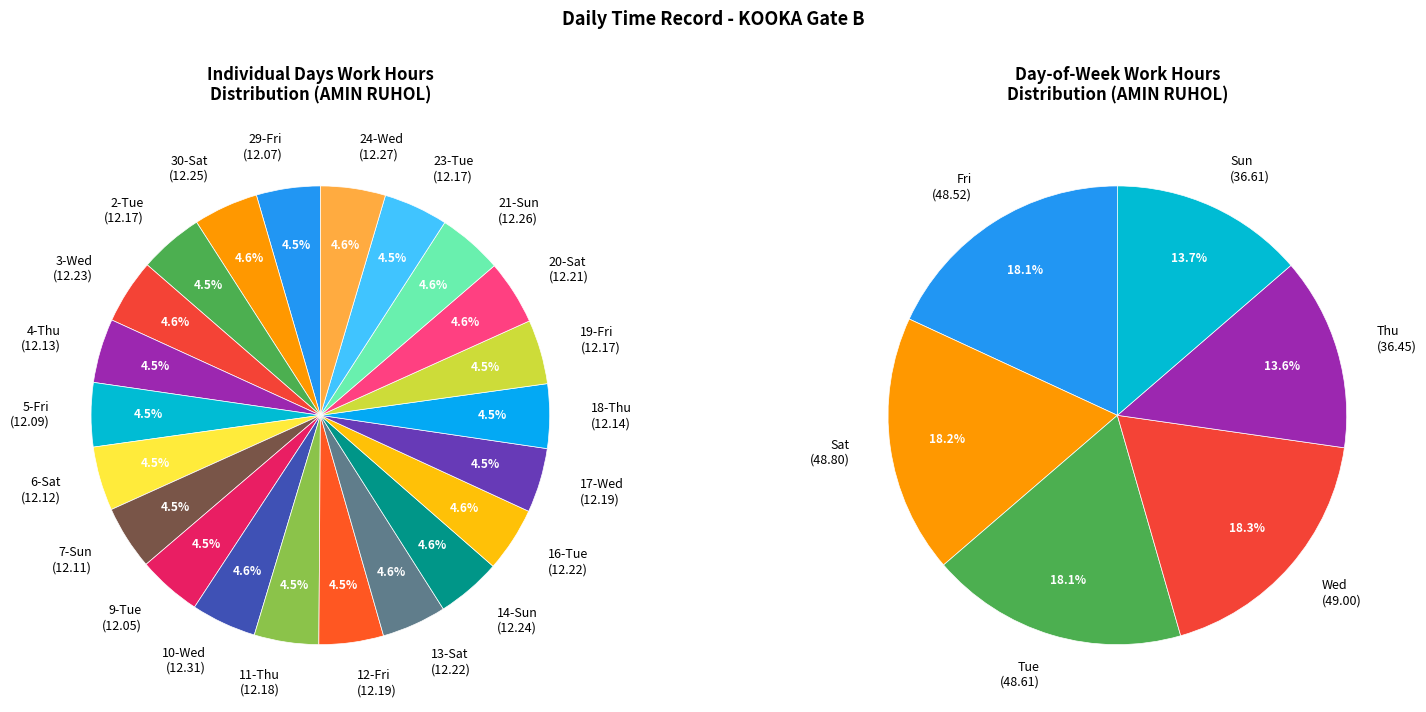

Rank the categories by value from lowest to highest.

9-Tue, 29-Fri, 5-Fri, 7-Sun, 6-Sat, 4-Thu, 18-Thu, 2-Tue, 19-Fri, 23-Tue, 11-Thu, 12-Fri, 17-Wed, 20-Sat, 13-Sat, 16-Tue, 3-Wed, 14-Sun, 30-Sat, 21-Sun, 24-Wed, 10-Wed